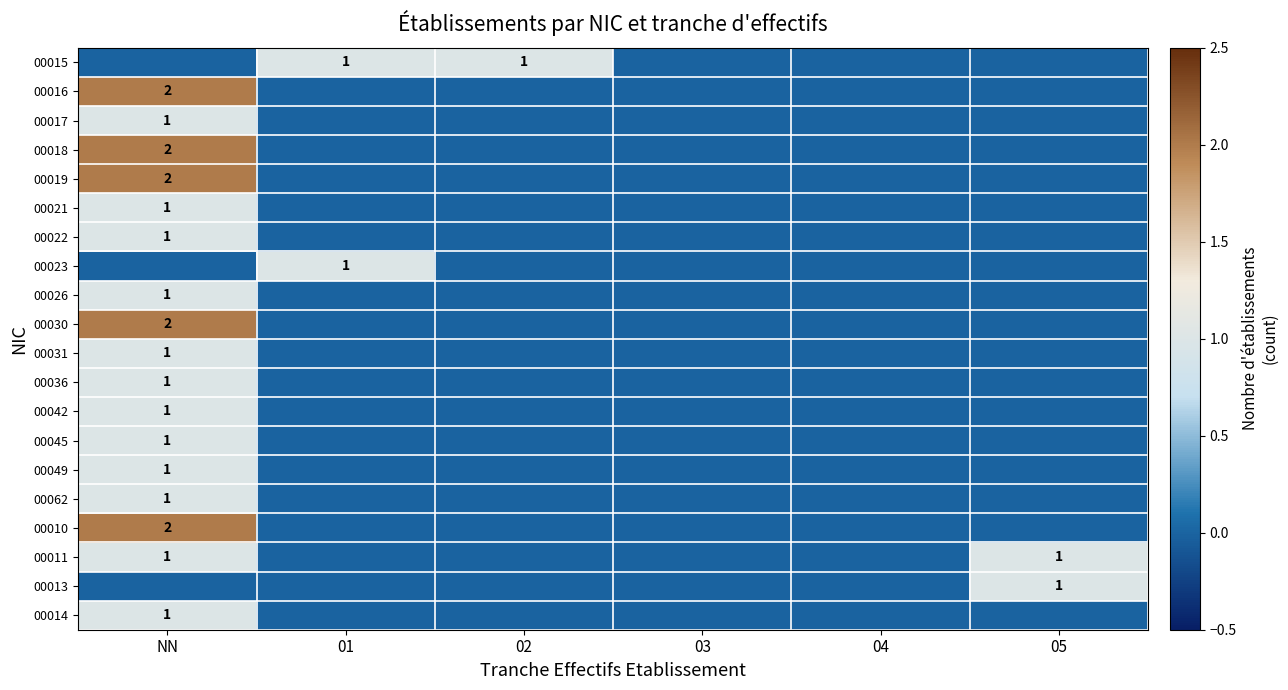

At which category is the sum across all series the highest?

NN